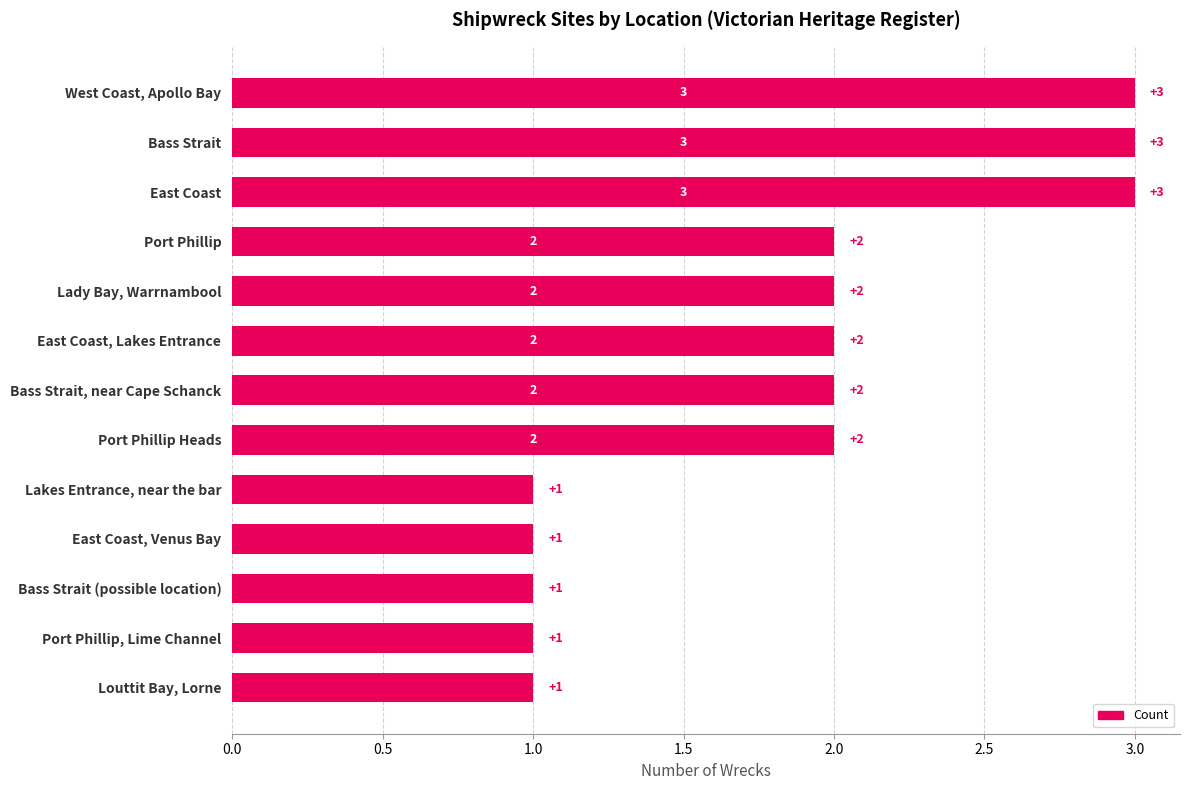

Approximately how many times larger is the value at Port Phillip, Lime Channel compared to Bass Strait?

0.3